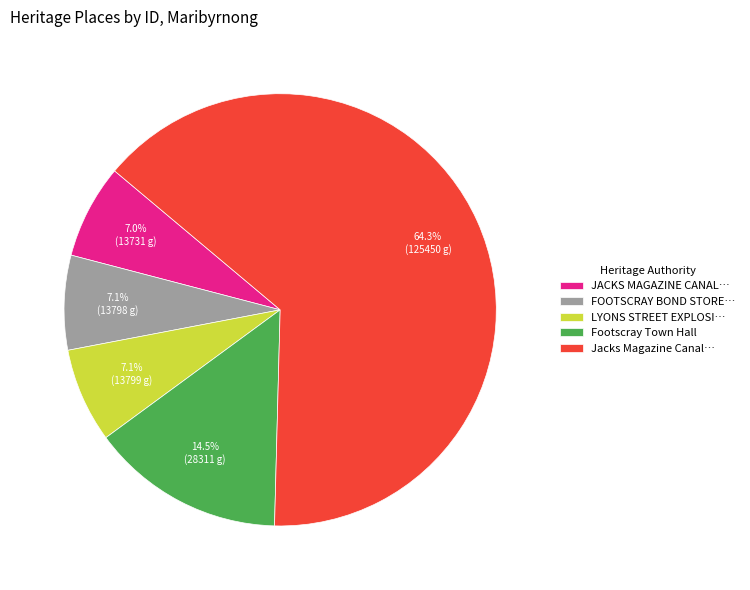

Which slice is the largest?

Jacks Magazine Canal…